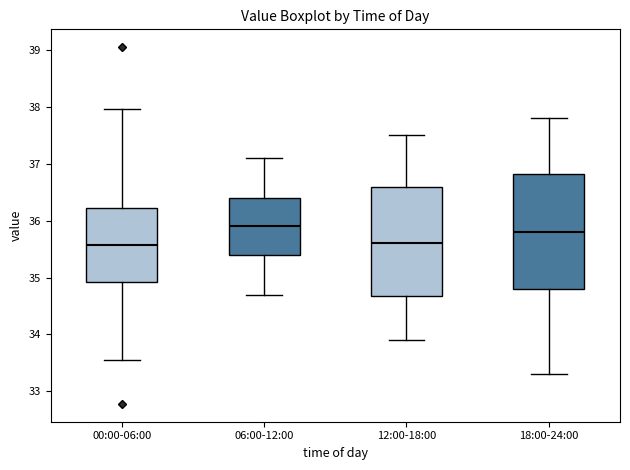

Comparing the boxes themselves (not the whiskers), which one is the tallest?

18:00-24:00